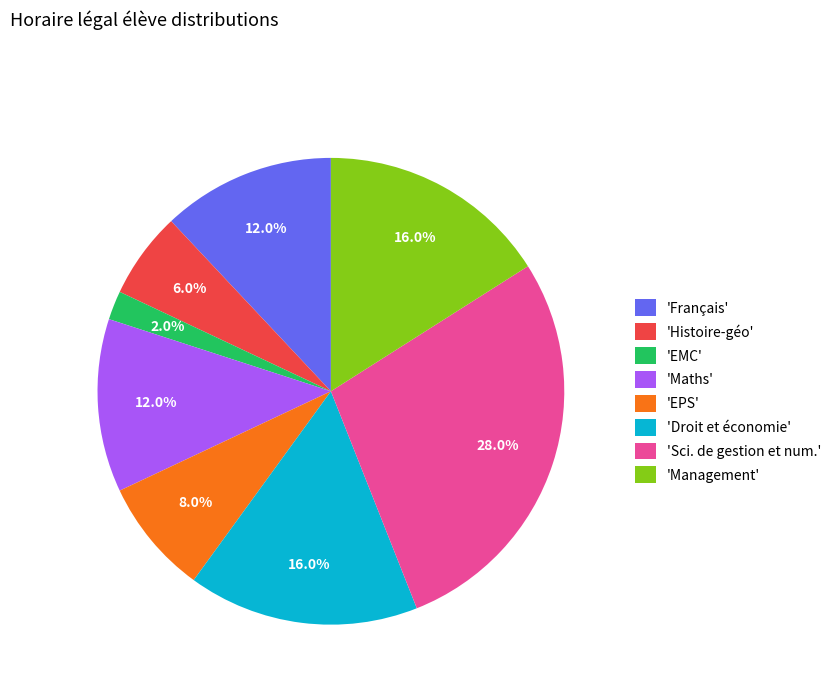

Is 'Français' the majority of the pie?

No